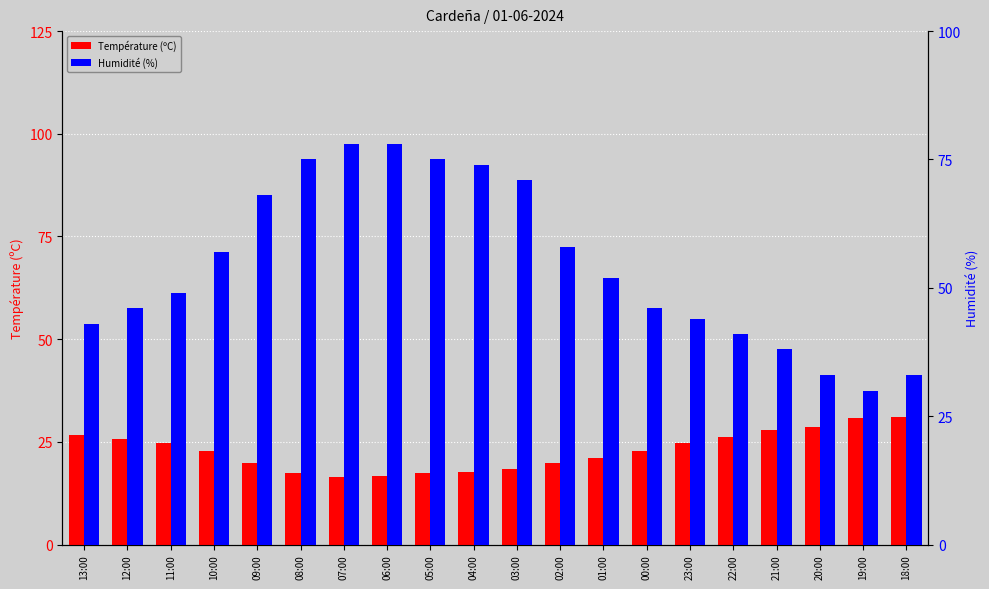

The Température (ºC) series shows 17.6 at 04:00. True or false?

True